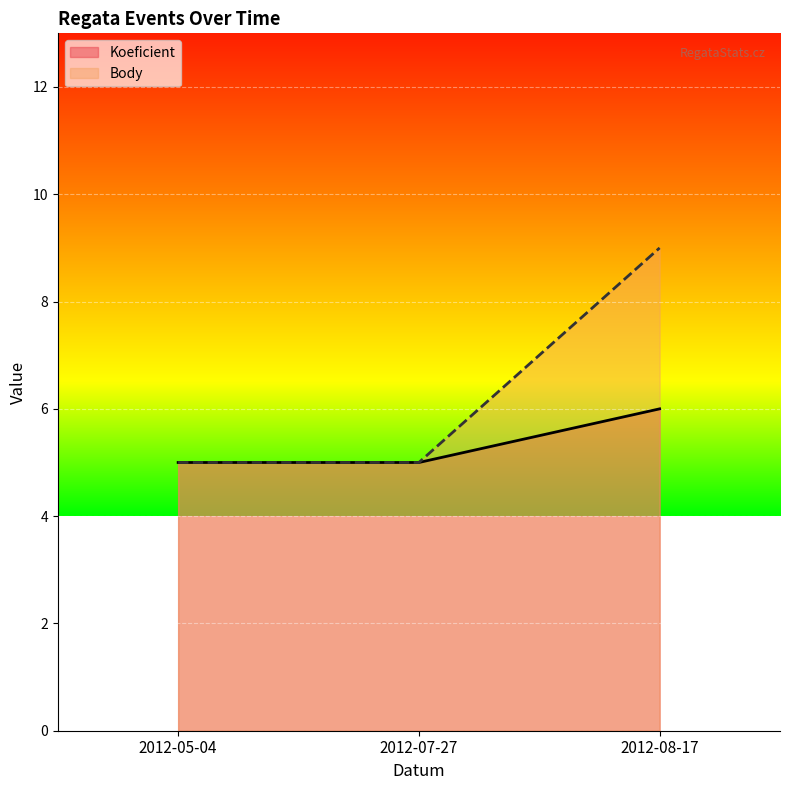

List the labels in order of Koeficient value, largest first.

2012-08-17, 2012-05-04, 2012-07-27